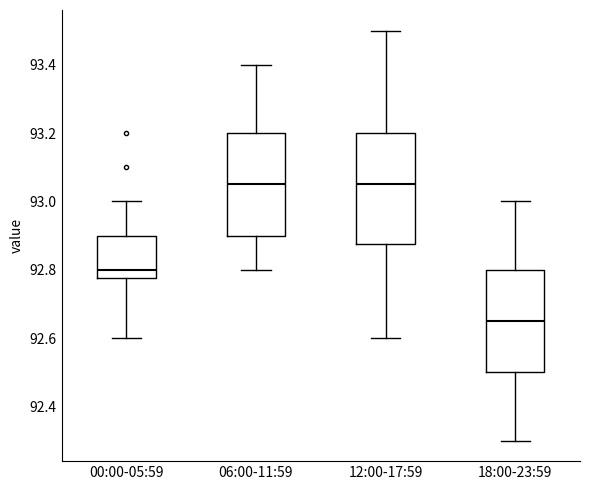

Which box has the lowest median line?

18:00-23:59